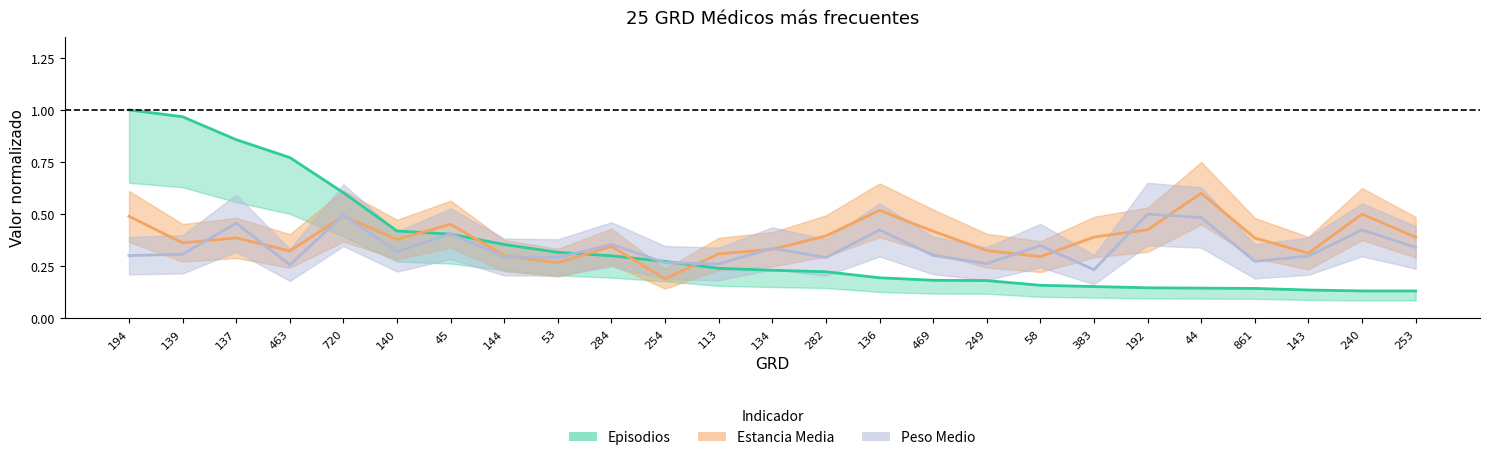

How many times do Estancia Media and Episodios cross each other?

5